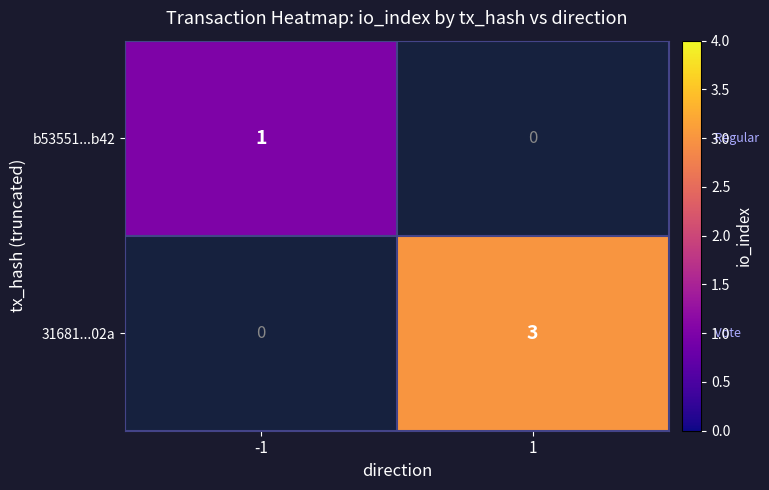

At which category does the chart reach its minimum across all series?

-1